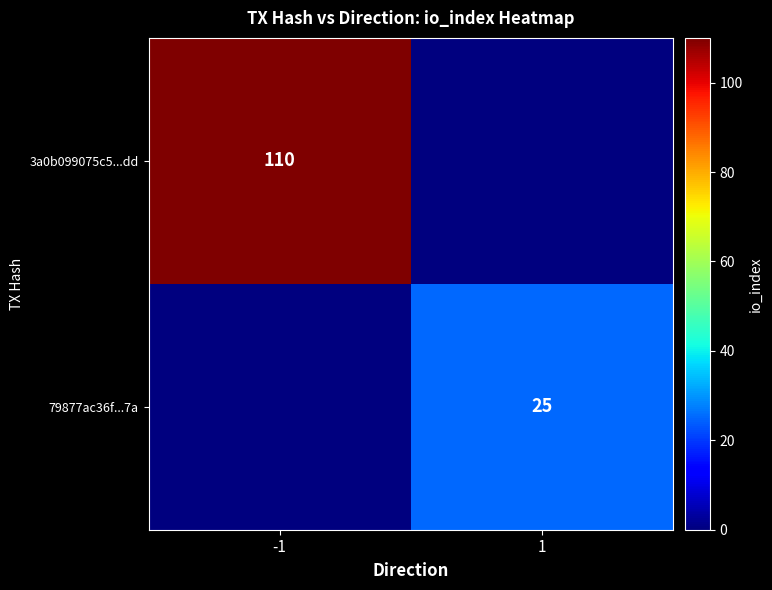

Is the value of 3a0b099075c5...dd at -1 greater than the value of 79877ac36f...7a at 1?

Yes